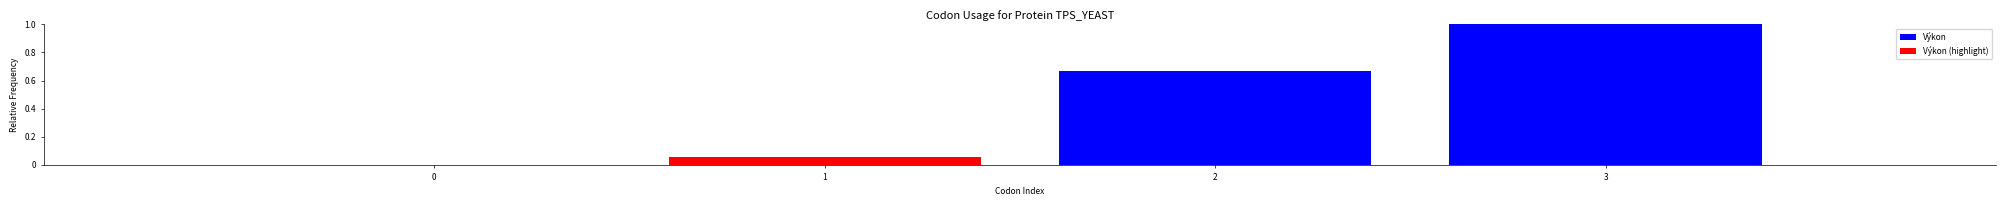

Does the chart contain stacked bars?

No